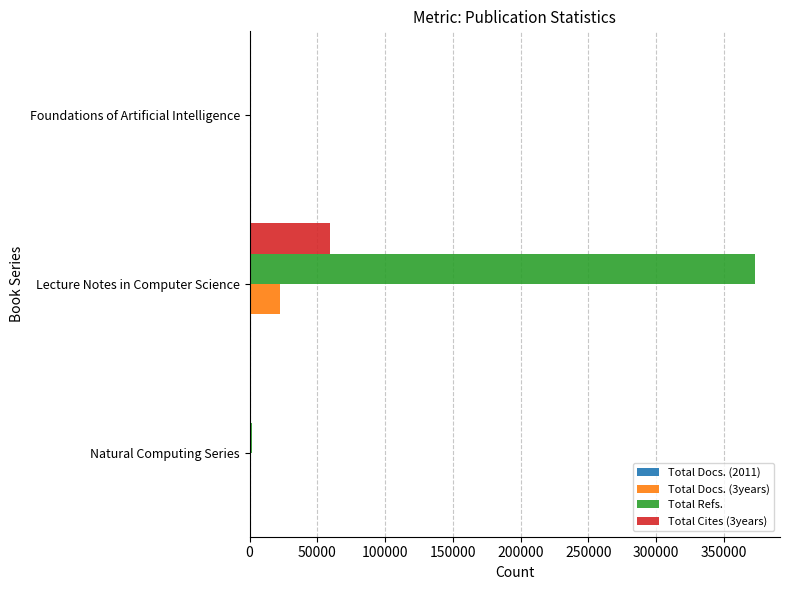

The value of Total Docs. (3years) at Lecture Notes in Computer Science is 22708. True or false?

True